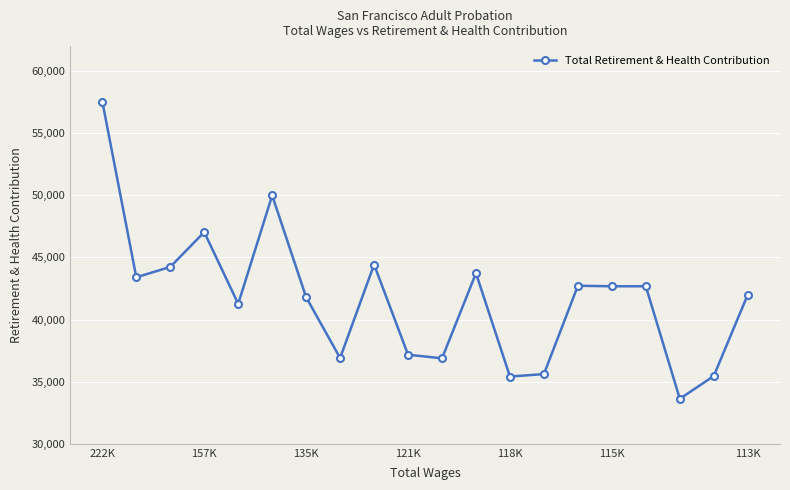

What is the value of the 2nd point from the left?

43399